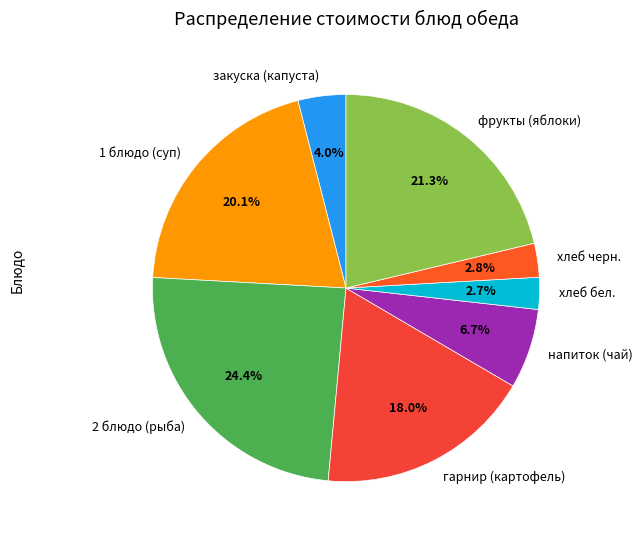

To the nearest percent, what portion does хлеб бел. represent?

3%